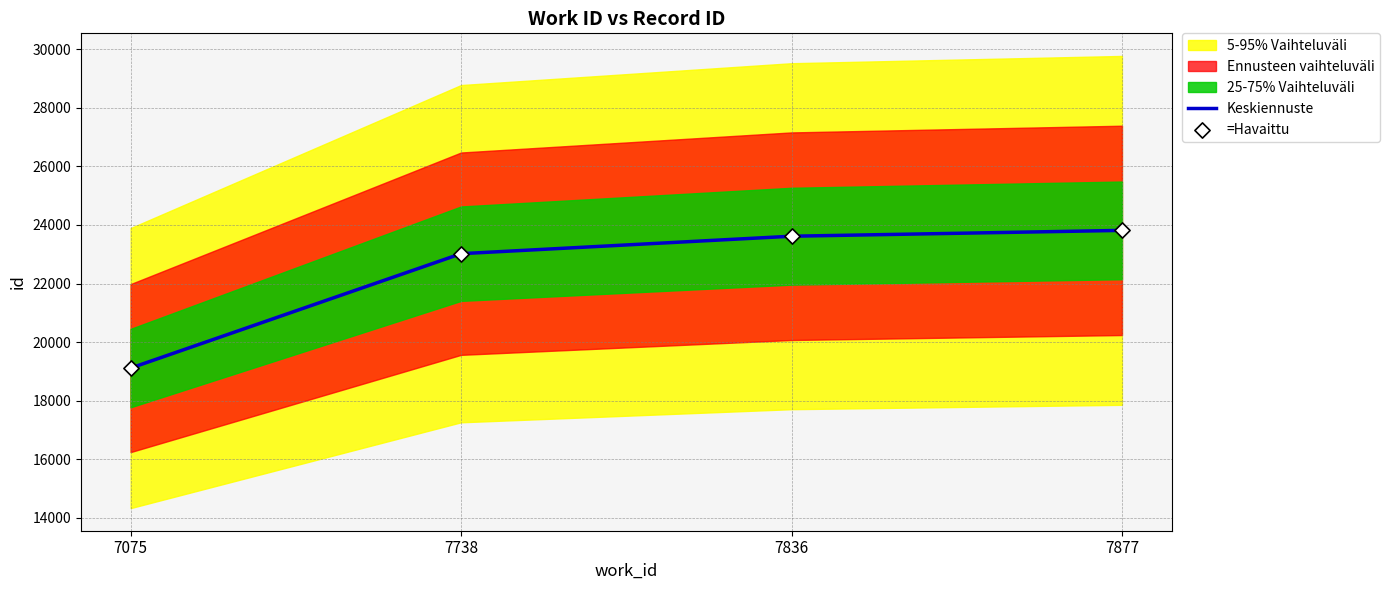

What is the total value across all series at 7877?

47626